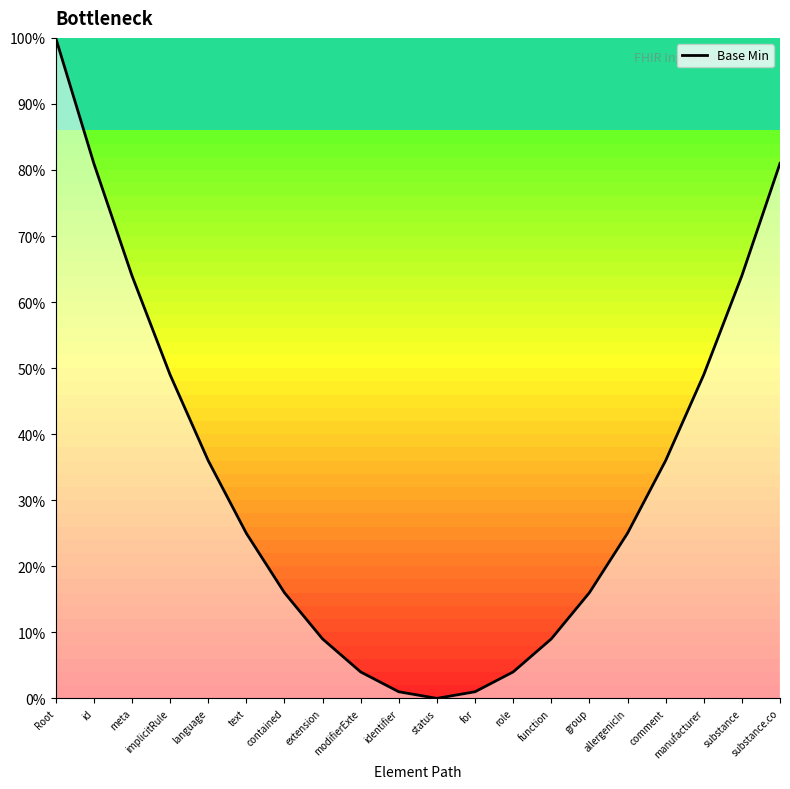

What is the sum of all values?

6.7